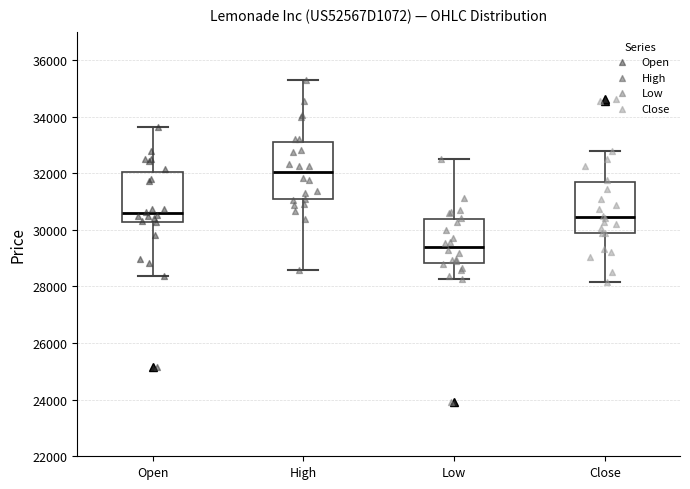

Where does the median line of the box for Low sit on the y-axis? The values are not printed on the chart, so give them approximately, as read against the axis.

29400